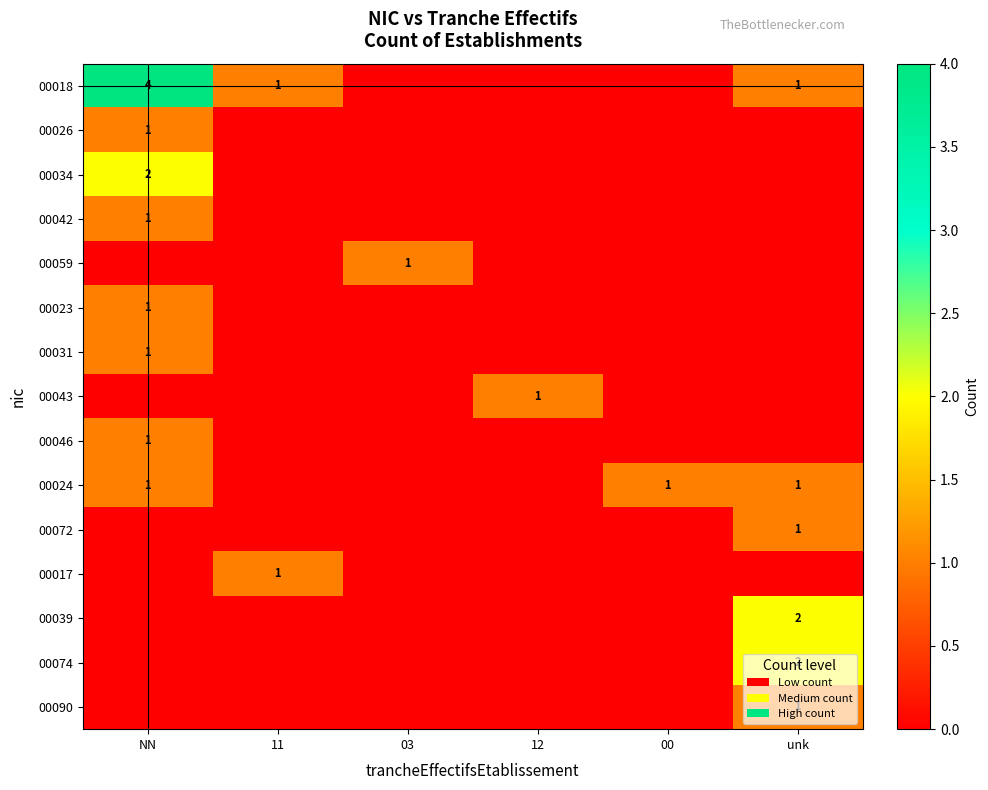

True or false: 00046 has a value of 0 at NN.

False